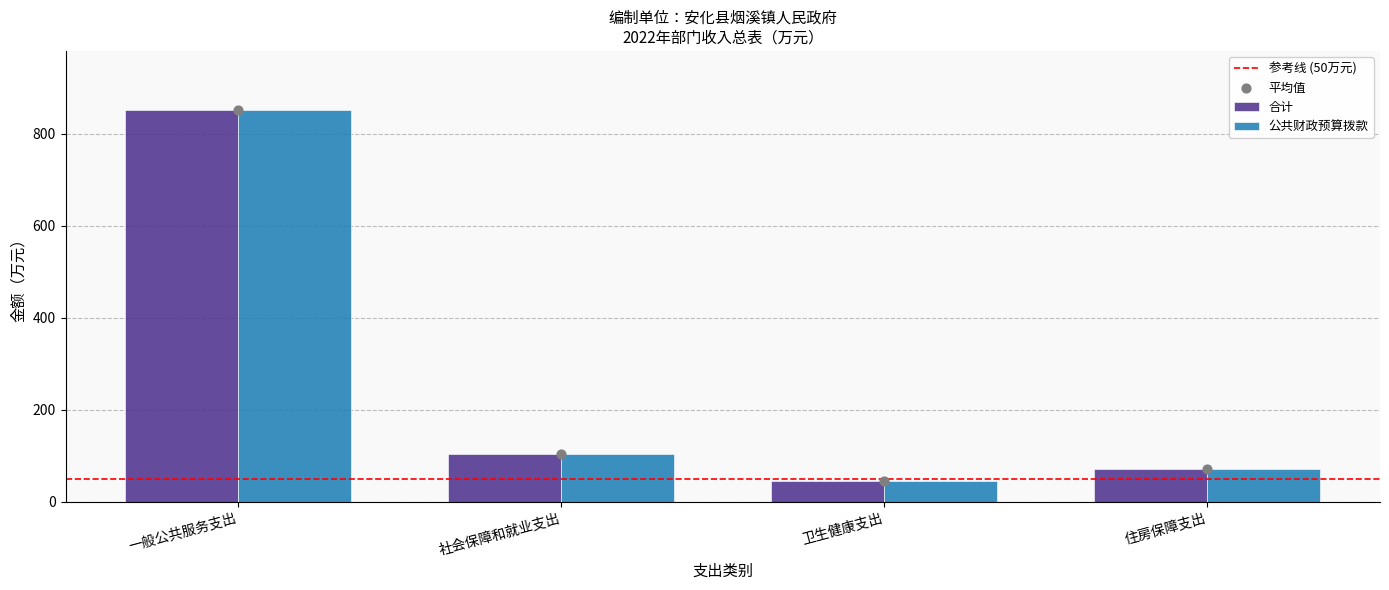

Which series has the largest total across all categories?

合计